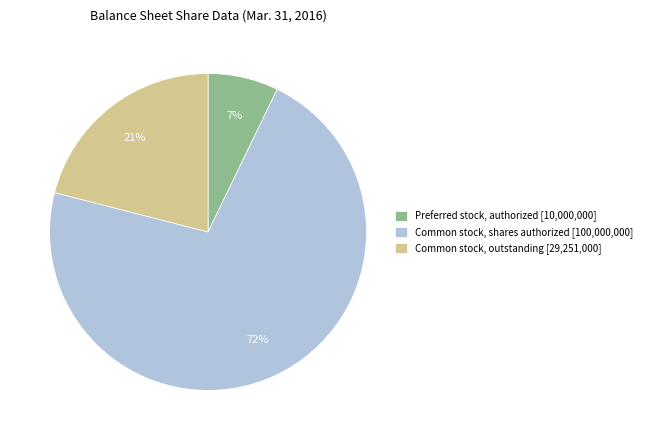

Count the number of slices in the pie.

3